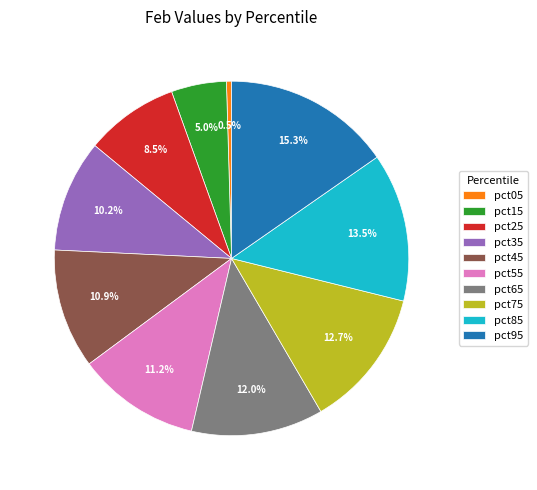

How many segments does this pie chart have?

10